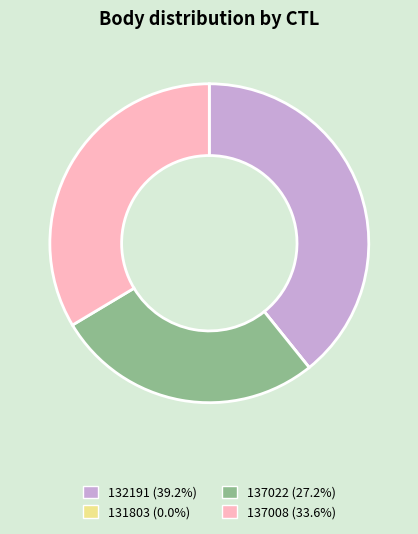

Combined, do 137008 and 132191 account for over 50%?

Yes